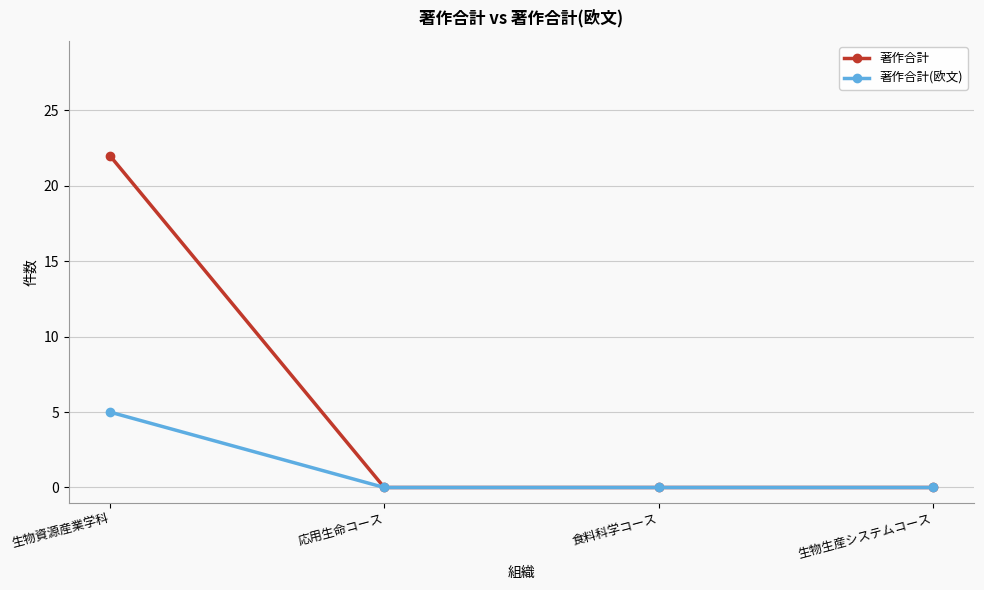

Reading left to right, what are all the values shown in this chart?

著作合計: 22	0	0	0
著作合計(欧文): 5	0	0	0